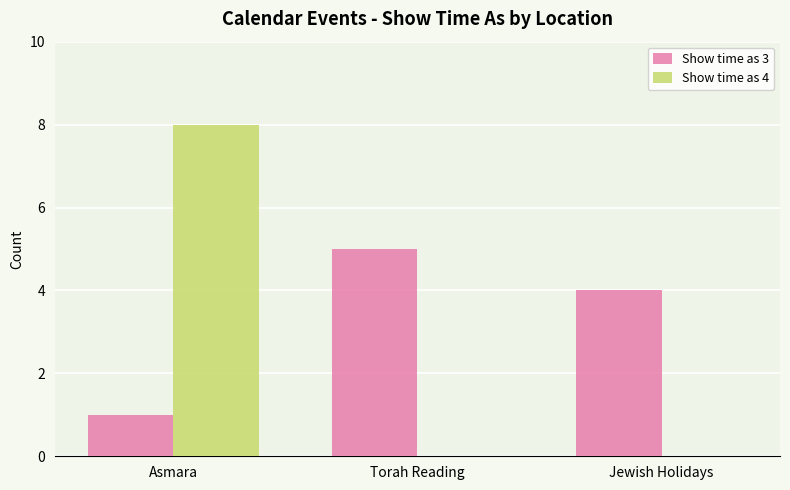

Is it true that Show time as 4 equals 0 at Jewish Holidays?

True